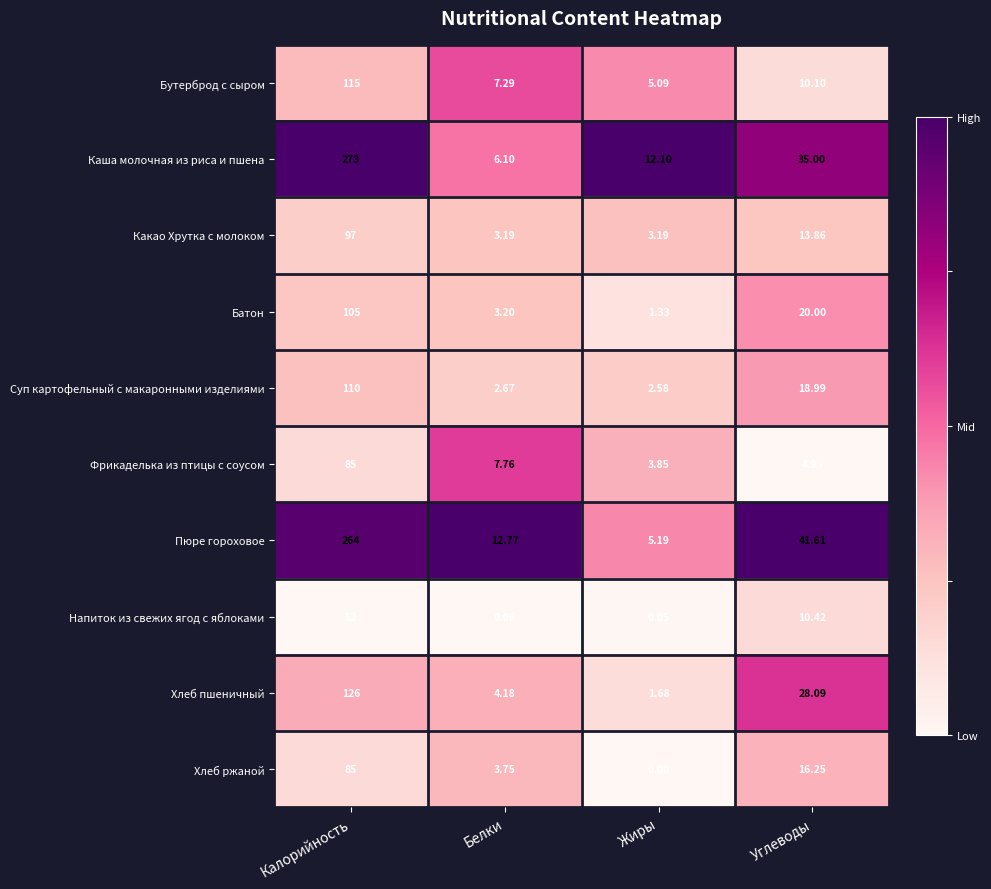

At how many categories does at least one series exceed 0?

4